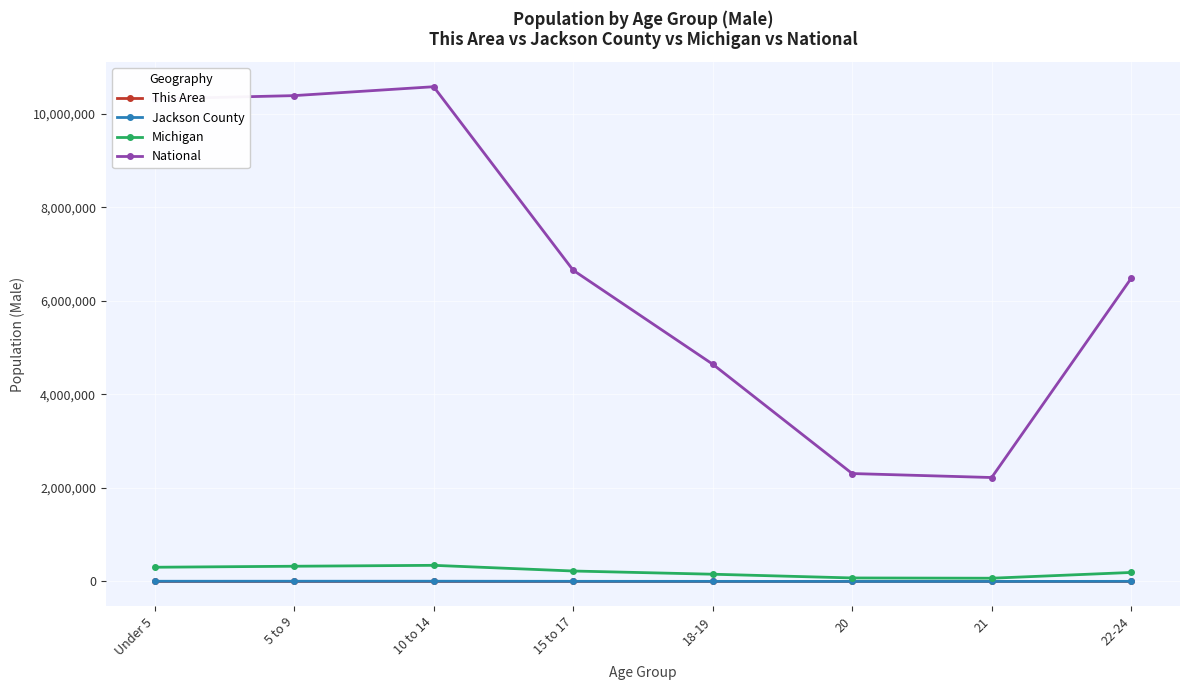

True or false: National and Michigan intersect in this chart.

False